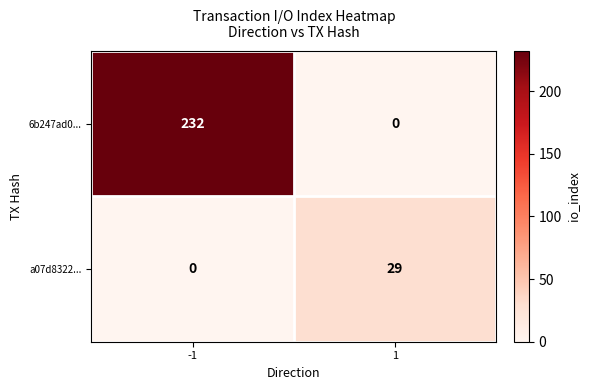

What is the difference between the highest and lowest values at 1?

29